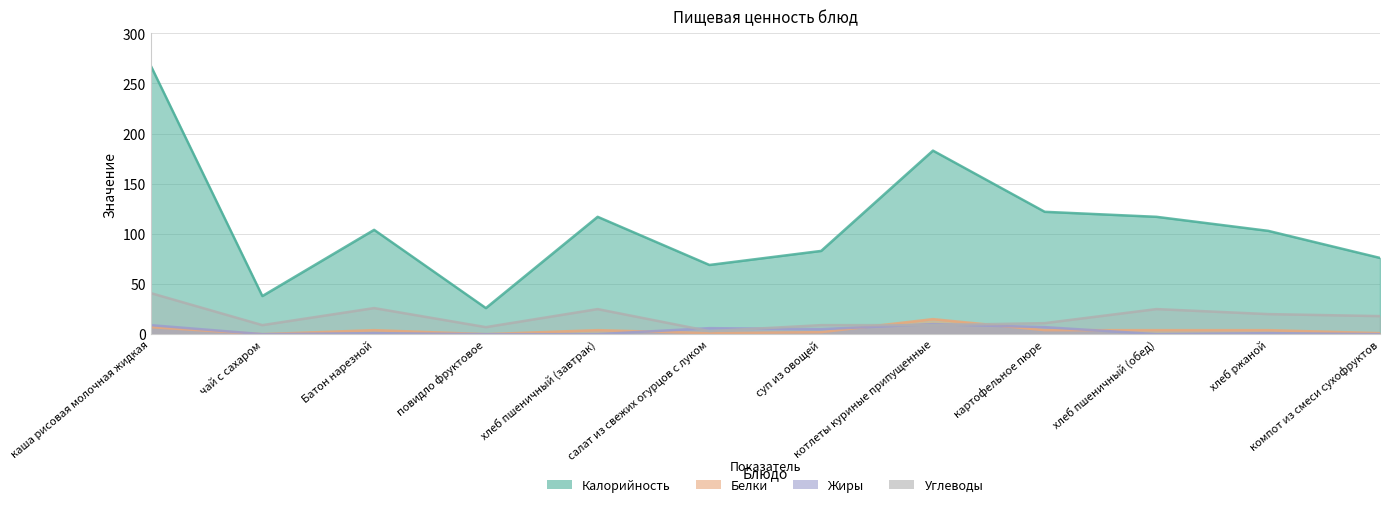

Reading left to right, extract all data points from this chart.

Калорийность: каша рисовая молочная жидкая=268	чай с сахаром=38	Батон нарезной=104	повидло фруктовое=26	хлеб пшеничный (завтрак)=117	салат из свежих огурцов с луком=69	суп из овощей=83	котлеты куриные припущенные=183	картофельное пюре=122	хлеб пшеничный (обед)=117	хлеб ржаной=103	компот из смеси сухофруктов=76
Белки: каша рисовая молочная жидкая=7	чай с сахаром=0	Батон нарезной=4	повидло фруктовое=0	хлеб пшеничный (завтрак)=4	салат из свежих огурцов с луком=1	суп из овощей=2	котлеты куриные припущенные=15	картофельное пюре=4	хлеб пшеничный (обед)=4	хлеб ржаной=4	компот из смеси сухофруктов=1
Жиры: каша рисовая молочная жидкая=9	чай с сахаром=0	Батон нарезной=1	повидло фруктовое=0	хлеб пшеничный (завтрак)=0	салат из свежих огурцов с луком=6	суп из овощей=5	котлеты куриные припущенные=10	картофельное пюре=7	хлеб пшеничный (обед)=0	хлеб ржаной=1	компот из смеси сухофруктов=0
Углеводы: каша рисовая молочная жидкая=41	чай с сахаром=9	Батон нарезной=26	повидло фруктовое=7	хлеб пшеничный (завтрак)=25	салат из свежих огурцов с луком=3	суп из овощей=9	котлеты куриные припущенные=9	картофельное пюре=11	хлеб пшеничный (обед)=25	хлеб ржаной=20	компот из смеси сухофруктов=18